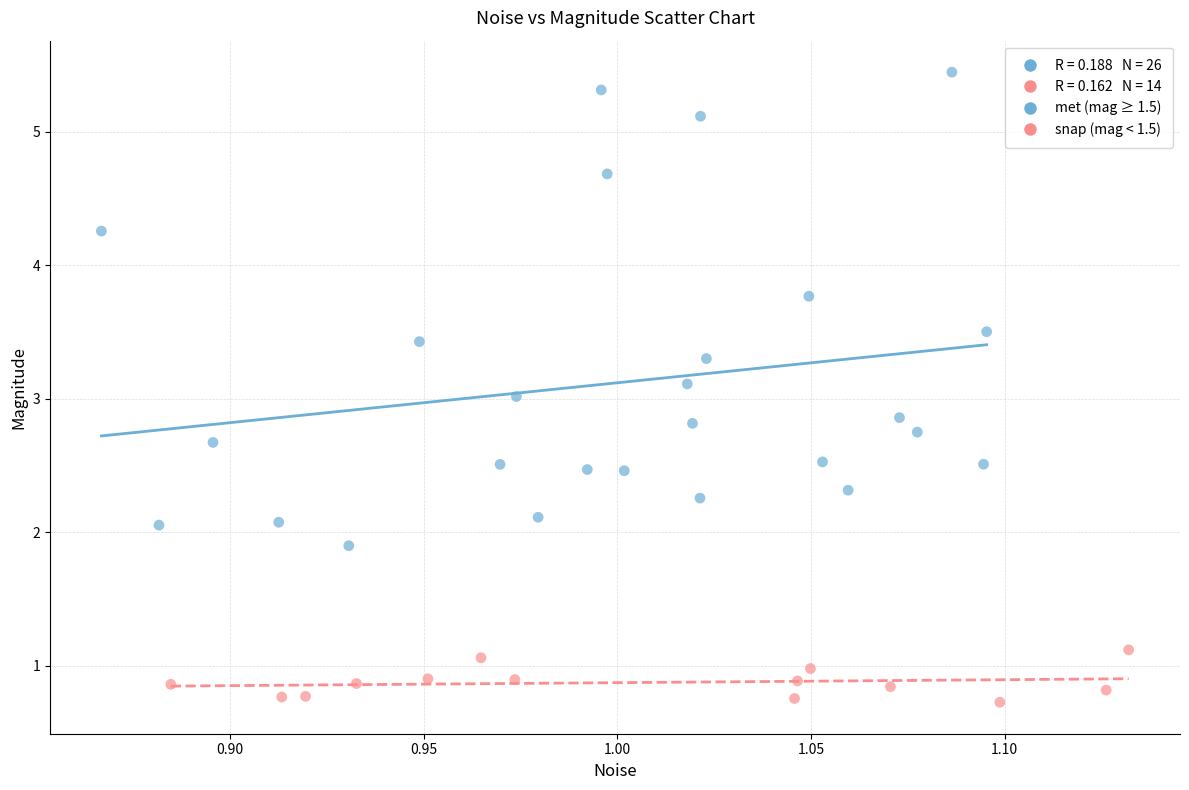

Which series has the widest spread of Y values?

met (mag ≥ 1.5)